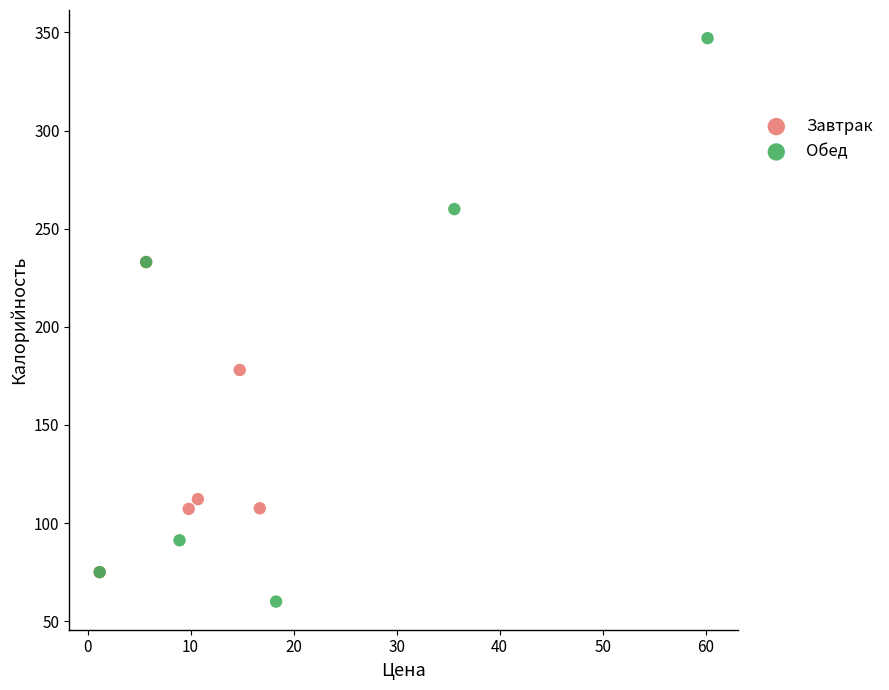

Which series contains the highest Y value?

Обед